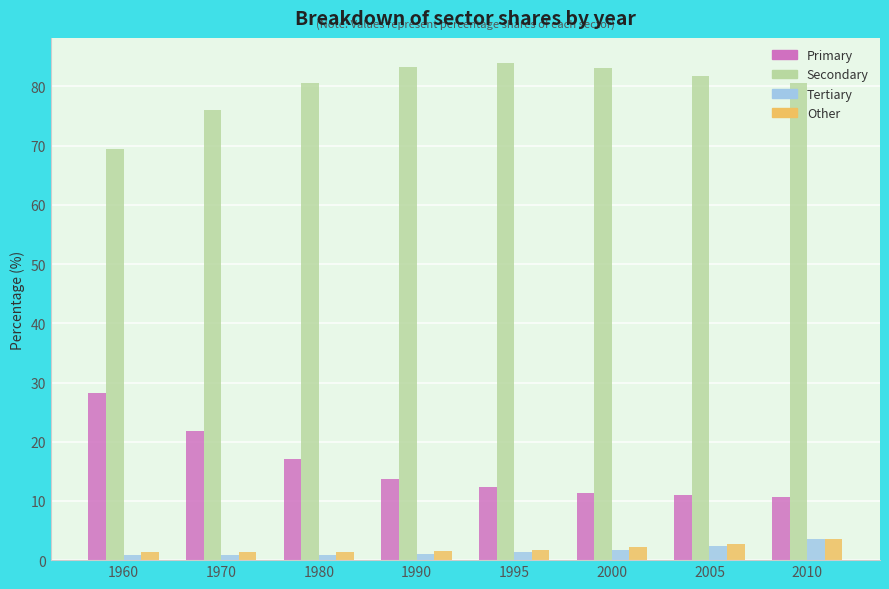

What is the sum of all Other values?

15.7